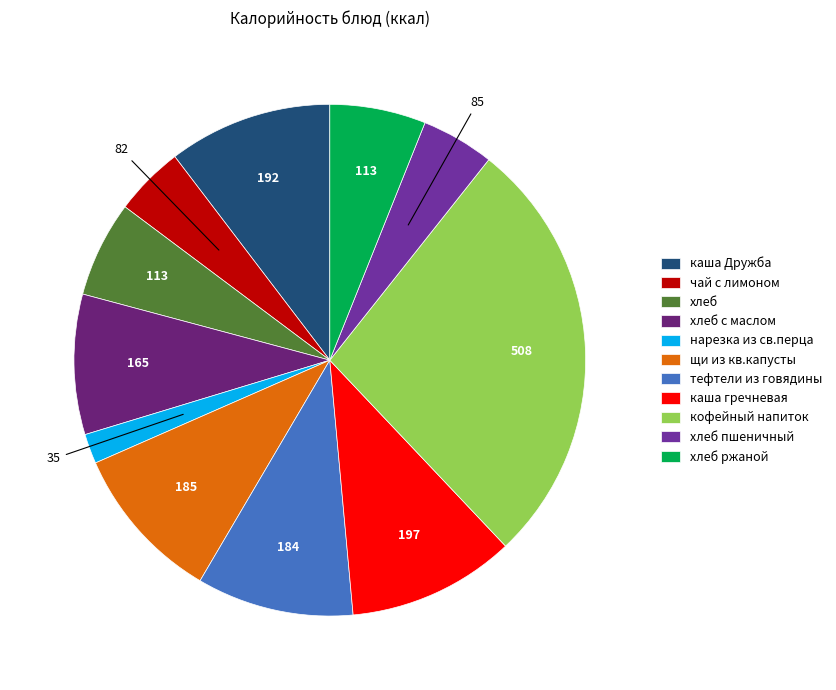

True or false: кофейный напиток accounts for 38% of the total.

False